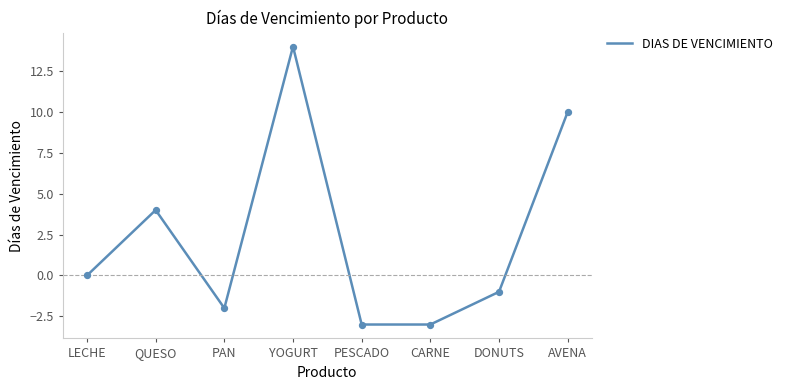

Between LECHE and PAN, which is larger?

LECHE